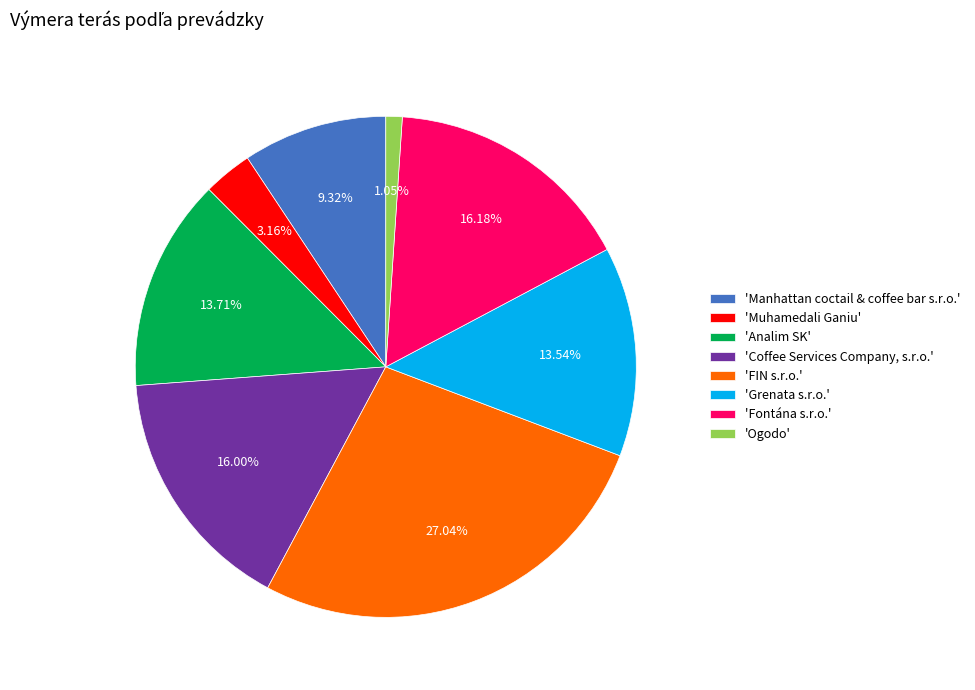

How many slices are in this pie chart?

8